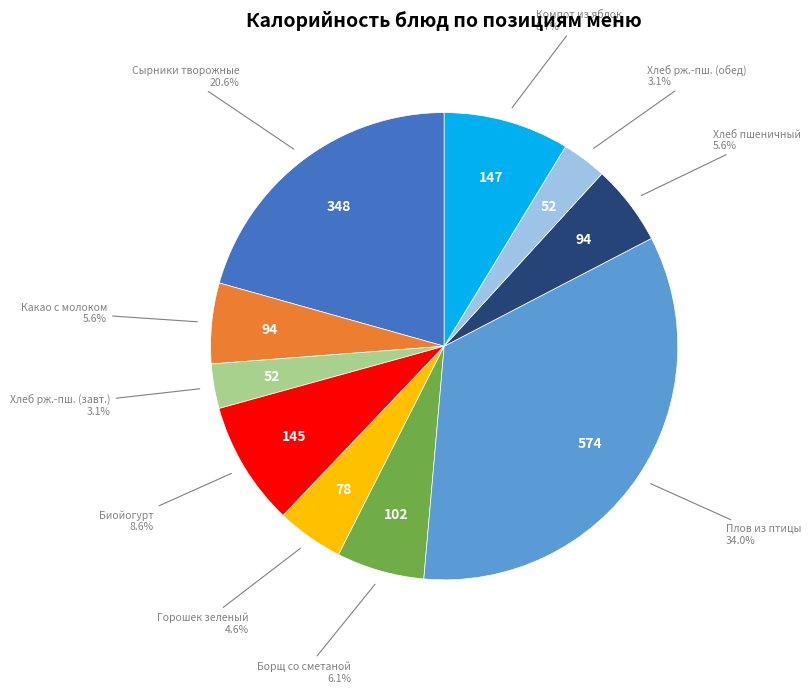

Is there a majority slice in this chart?

No